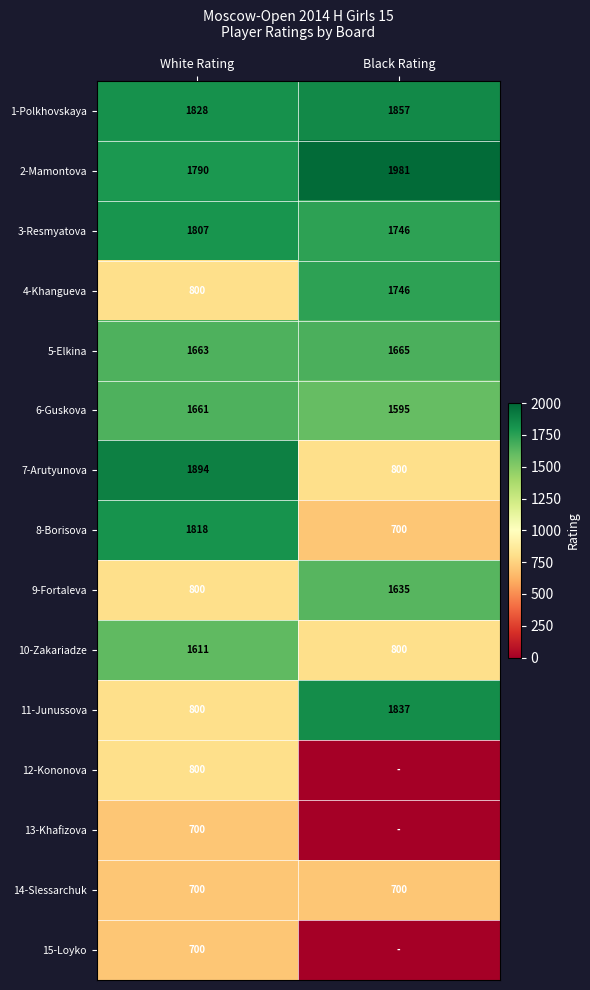

Read the 4-Khangueva value at White Rating.

800